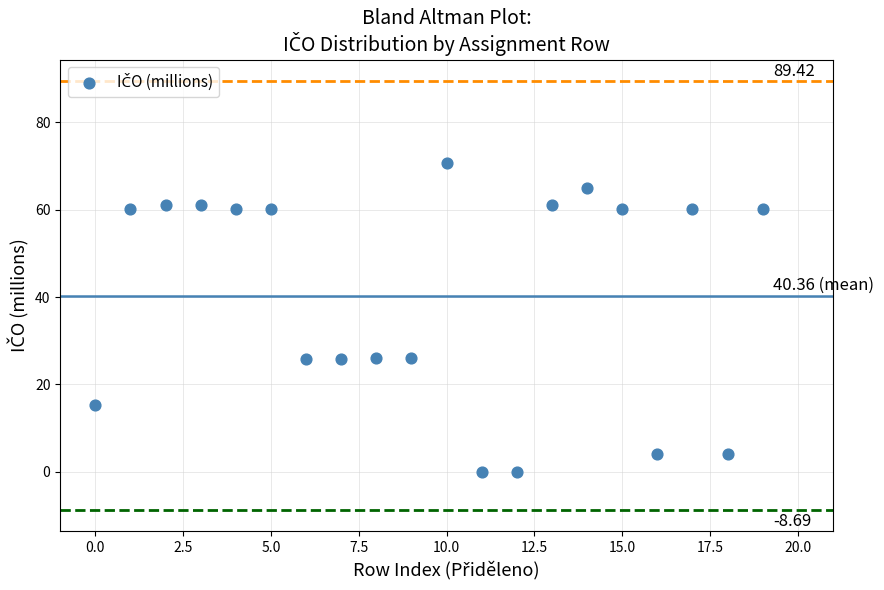

How many points are shown in the scatter plot?

20